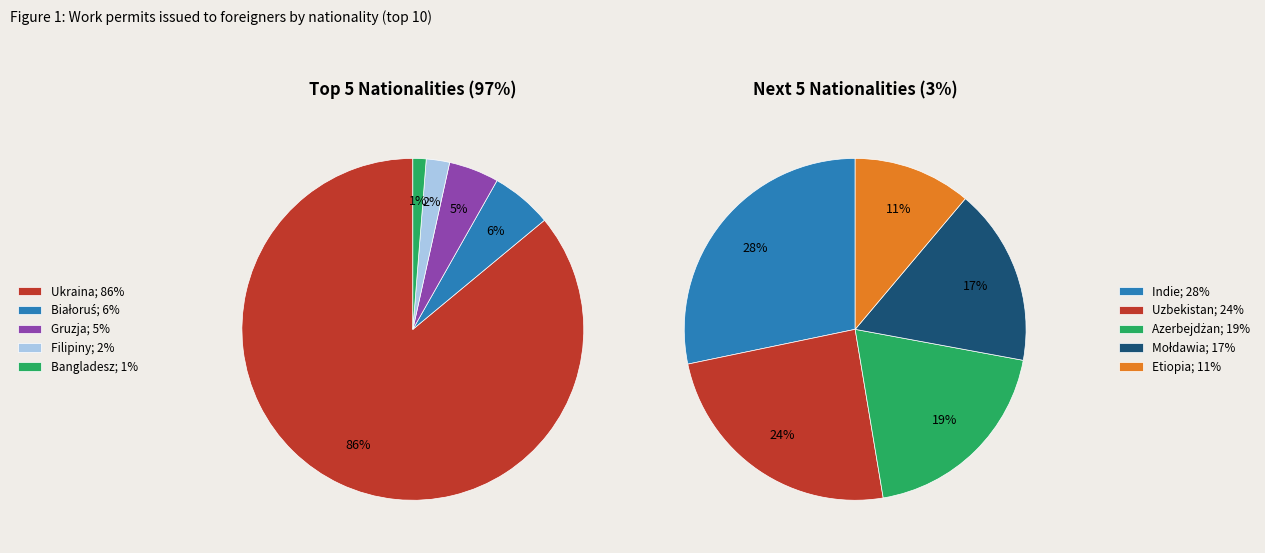

Which slice is the largest?

Ukraina